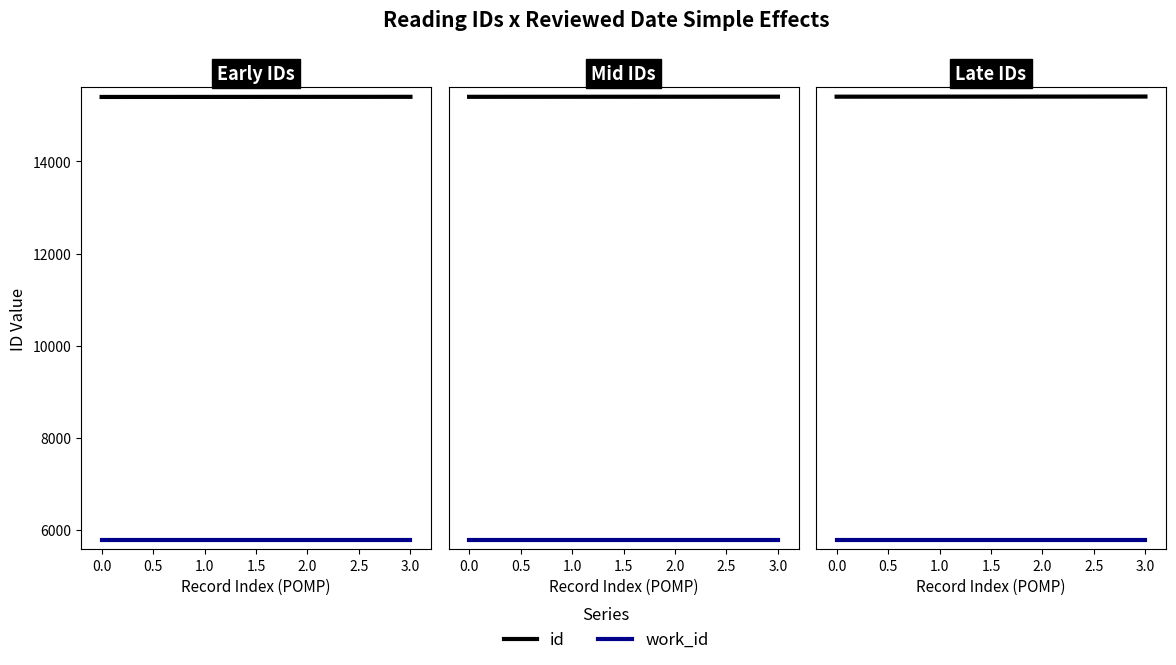

What is the sum of the id values at 0.0 and 2.0?

30818